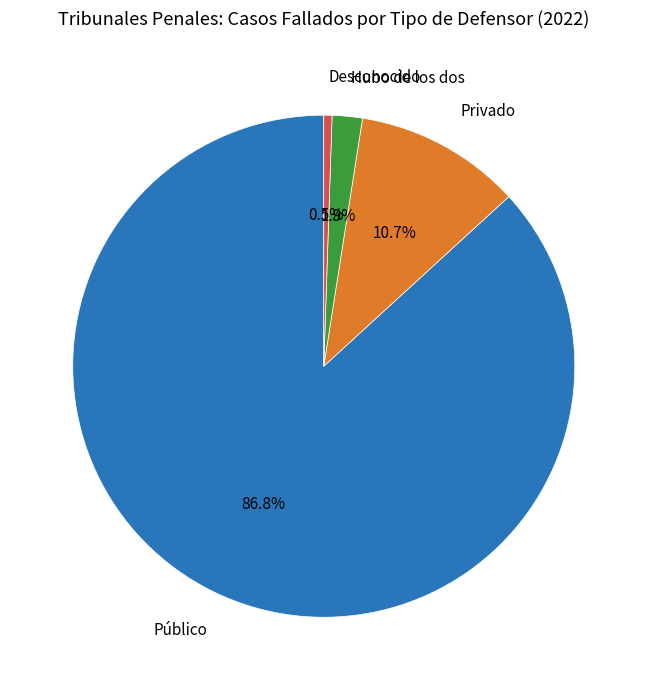

Is there a majority slice in this chart?

Yes